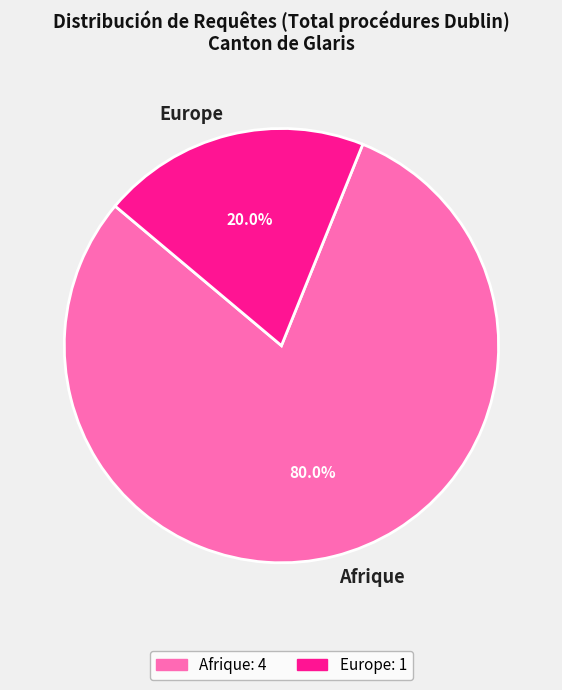

Which category accounts for the majority?

Afrique